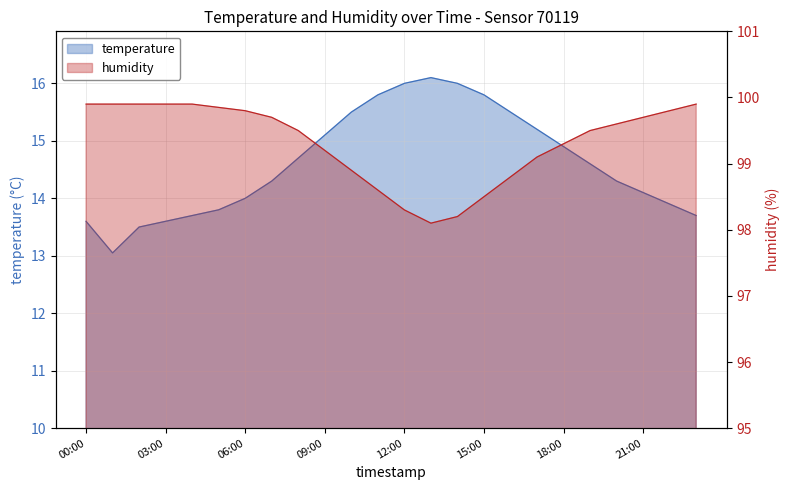

Reading right to left, transcribe all the data shown in this chart.

temperature: 23:00=13.7	22:00=13.9	21:00=14.1	20:00=14.3	19:00=14.6	18:00=14.9	17:00=15.2	16:00=15.5	15:00=15.8	14:00=16.0	13:00=16.1	12:00=16.0	11:00=15.8	10:00=15.5	09:00=15.1	08:00=14.7	07:00=14.3	06:00=14.0	05:00=13.8	04:00=13.7	03:00=13.6	02:00=13.5	01:00=13.1	00:00=13.6
humidity: 23:00=99.9	22:00=99.8	21:00=99.7	20:00=99.6	19:00=99.5	18:00=99.3	17:00=99.1	16:00=98.8	15:00=98.5	14:00=98.2	13:00=98.1	12:00=98.3	11:00=98.6	10:00=98.9	09:00=99.2	08:00=99.5	07:00=99.7	06:00=99.8	05:00=99.8	04:00=99.9	03:00=99.9	02:00=99.9	01:00=99.9	00:00=99.9